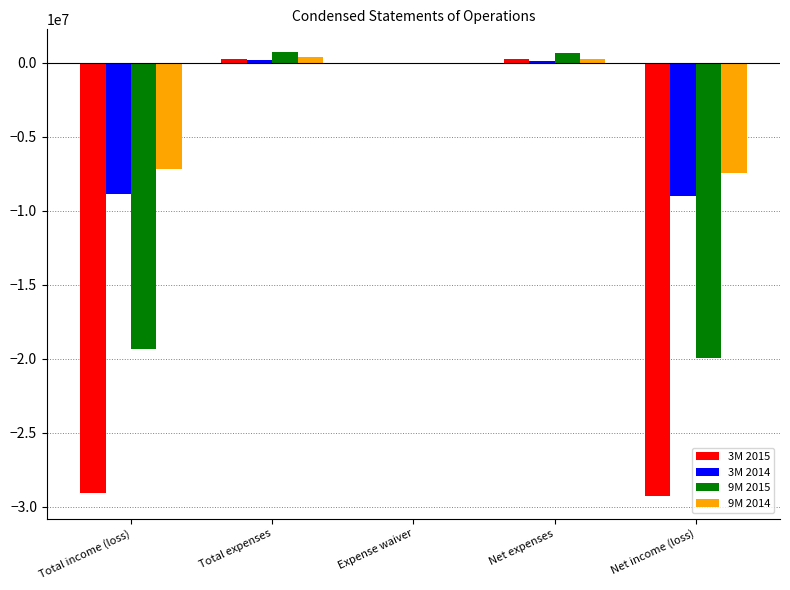

True or false: 9M 2015 has a value of -32446642 at Total income (loss).

False